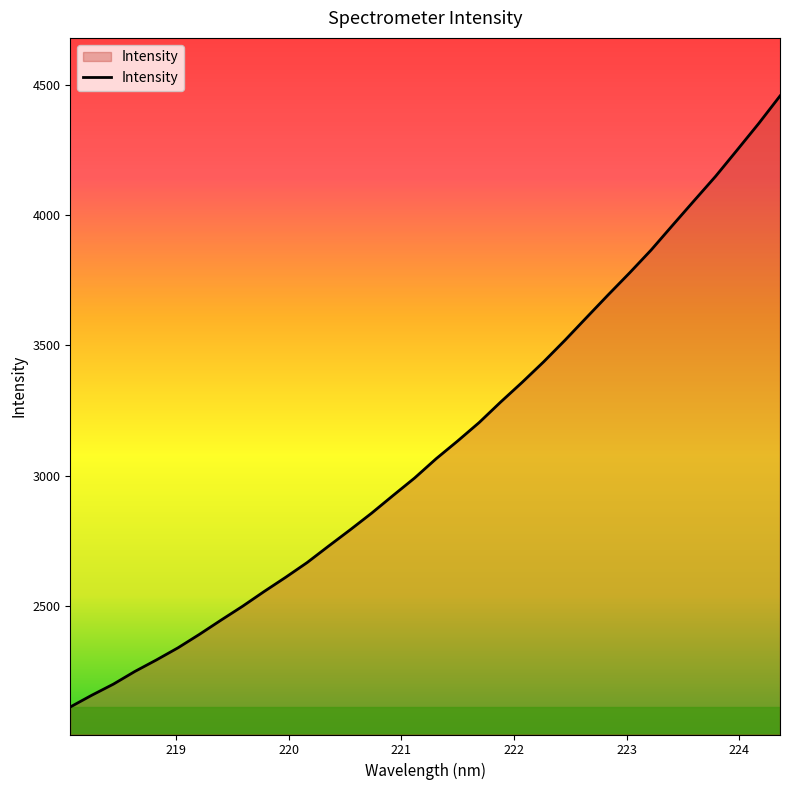

What is the greatest value displayed?

4457.4